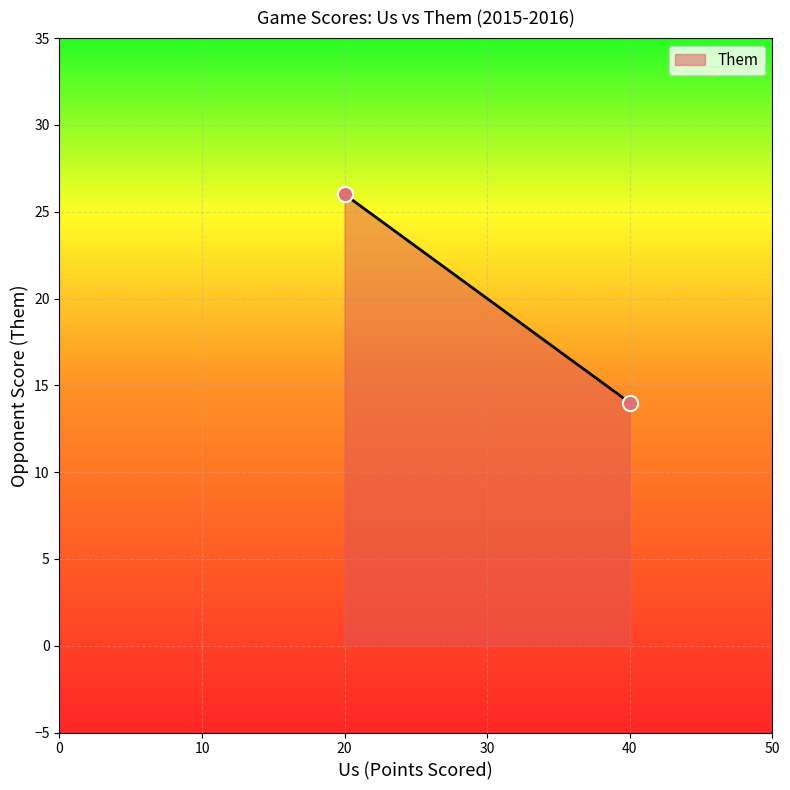

What is the average Y value?

20